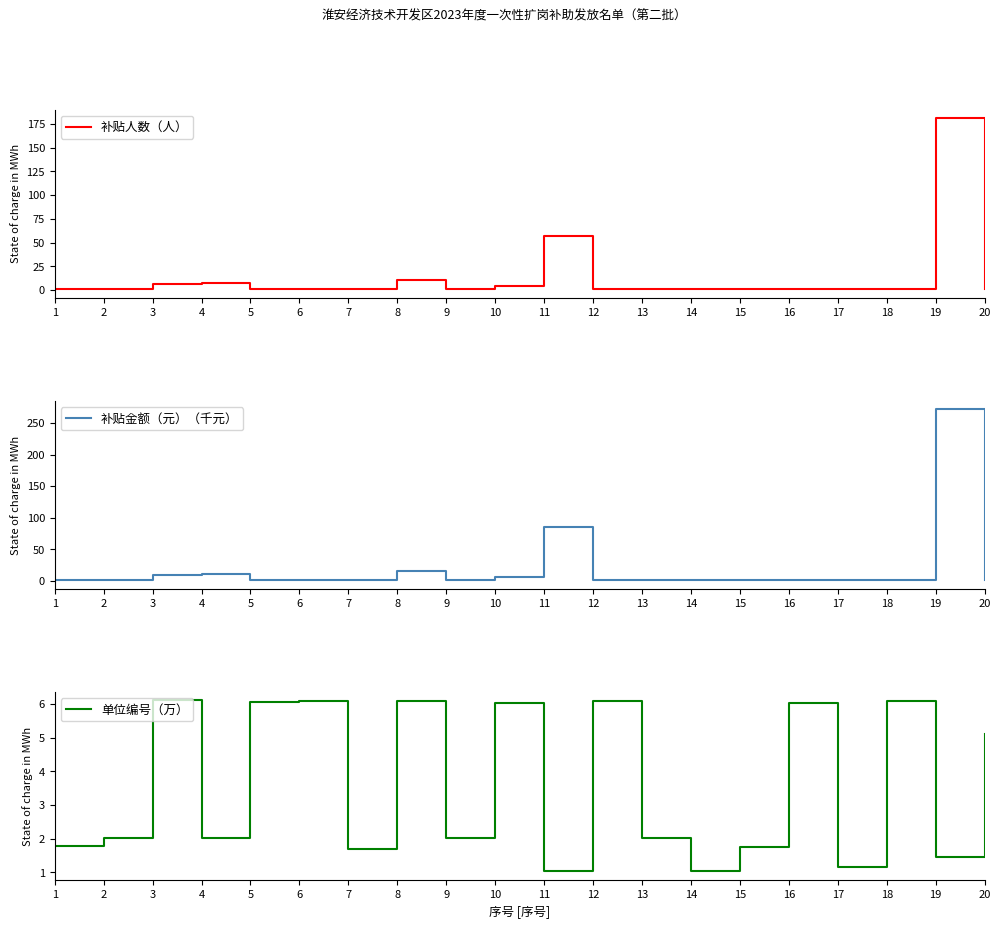

Where is the first local maximum for 单位编号（万）?

3